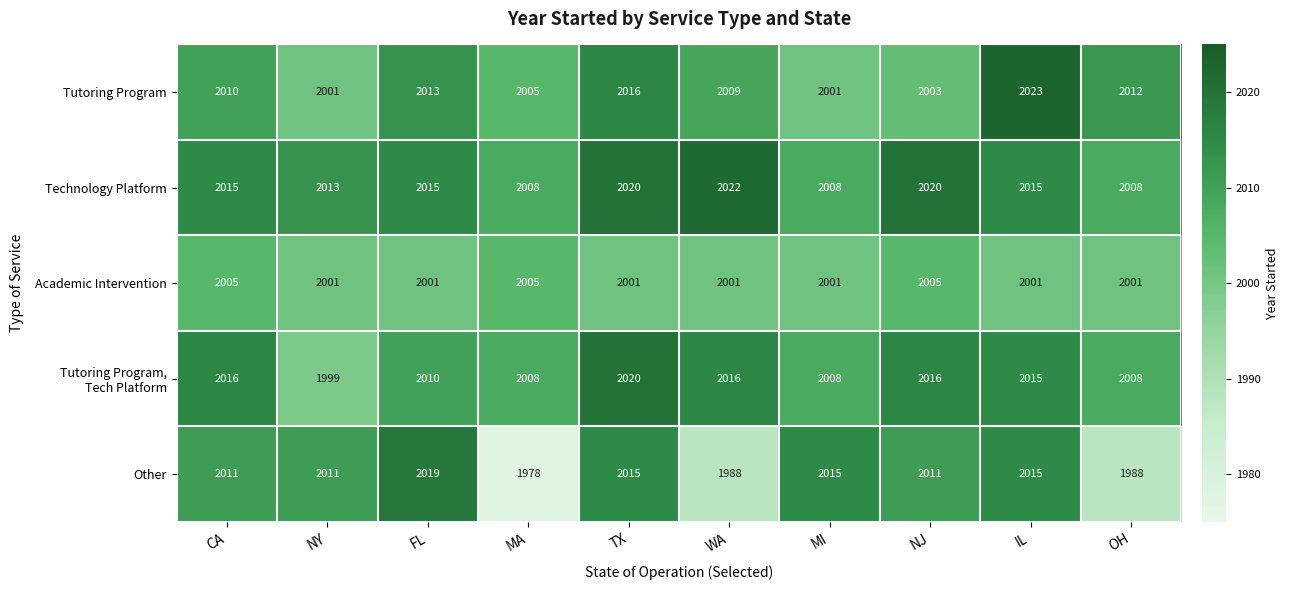

At which category is the sum across all series the highest?

TX